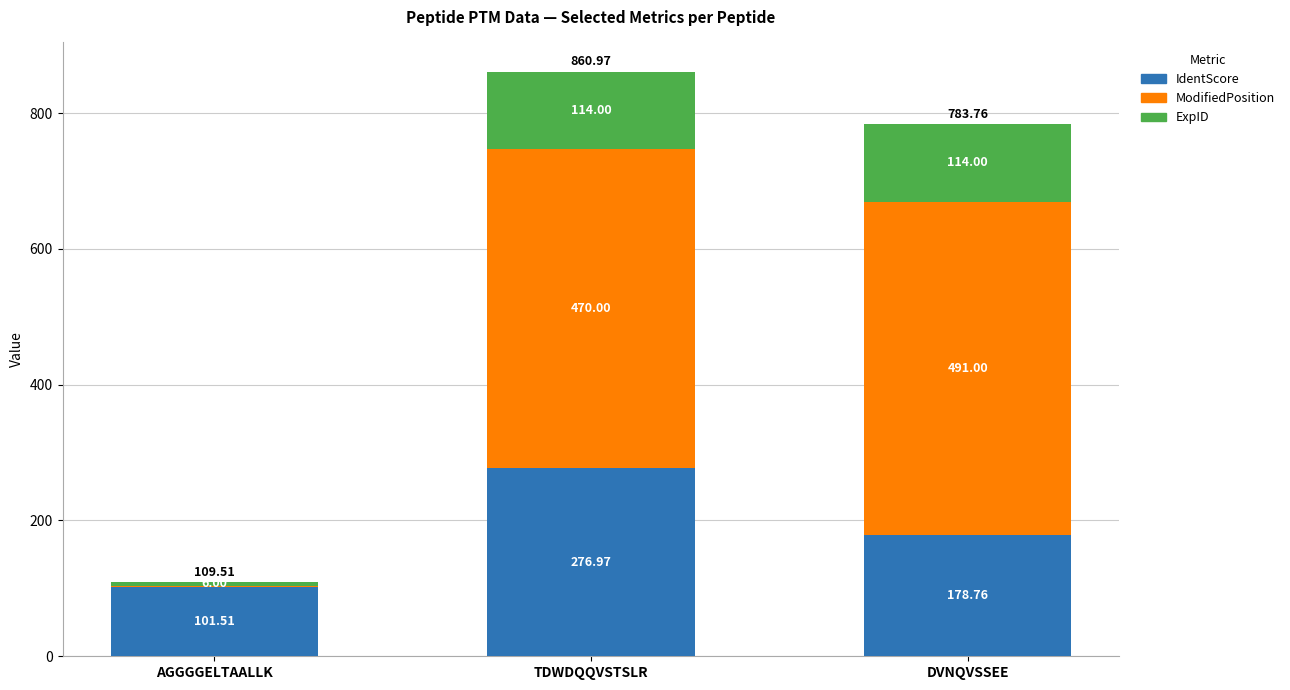

At which label is IdentScore closest to 189?

DVNQVSSEE